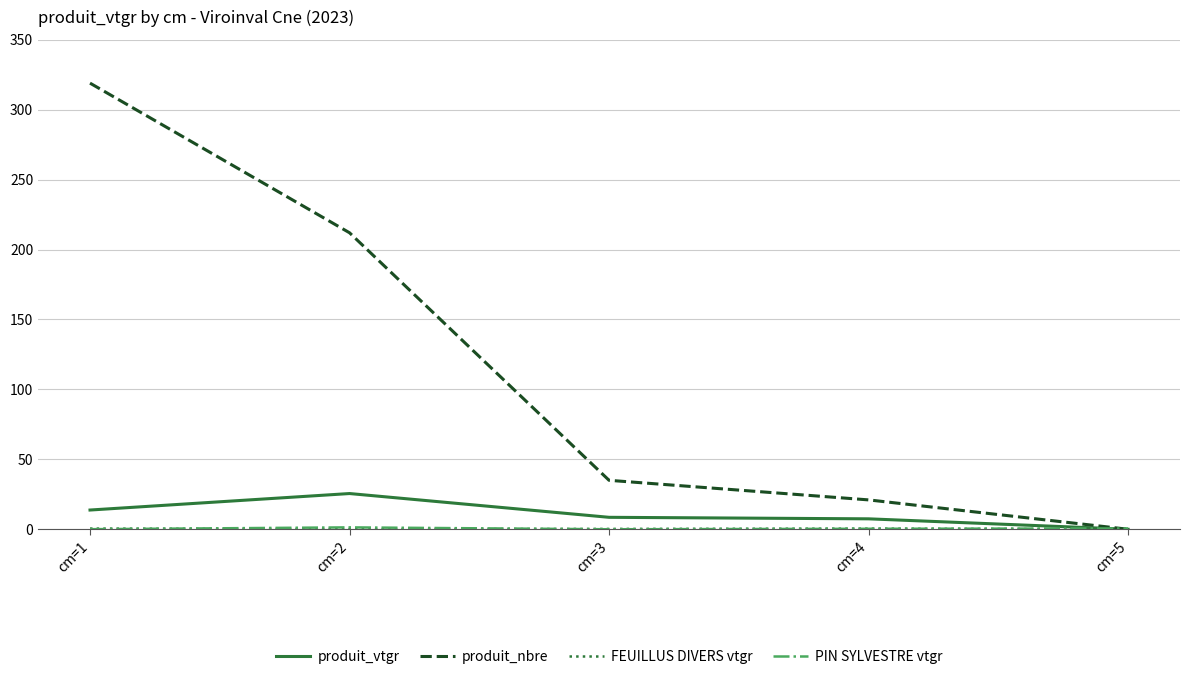

Is it true that produit_nbre equals 312.7 at cm=2?

False